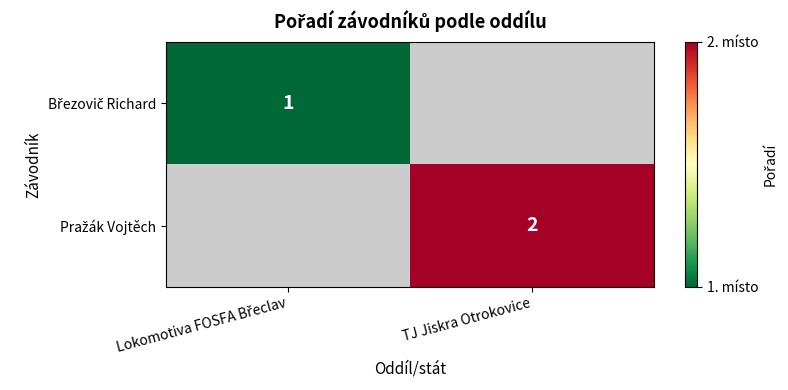

Between Lokomotiva FOSFA Břeclav and TJ Jiskra Otrokovice, which series saw the biggest shift?

Pražák Vojtěch